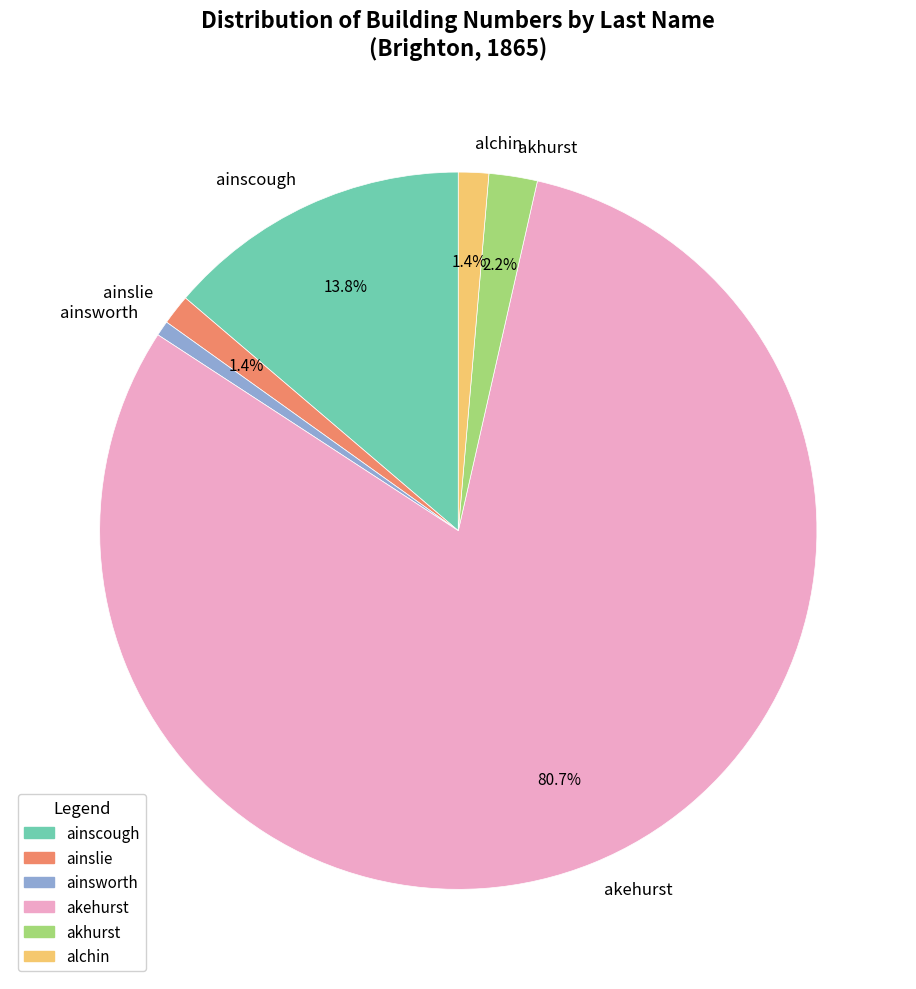

Between akehurst and ainscough, which is larger?

akehurst